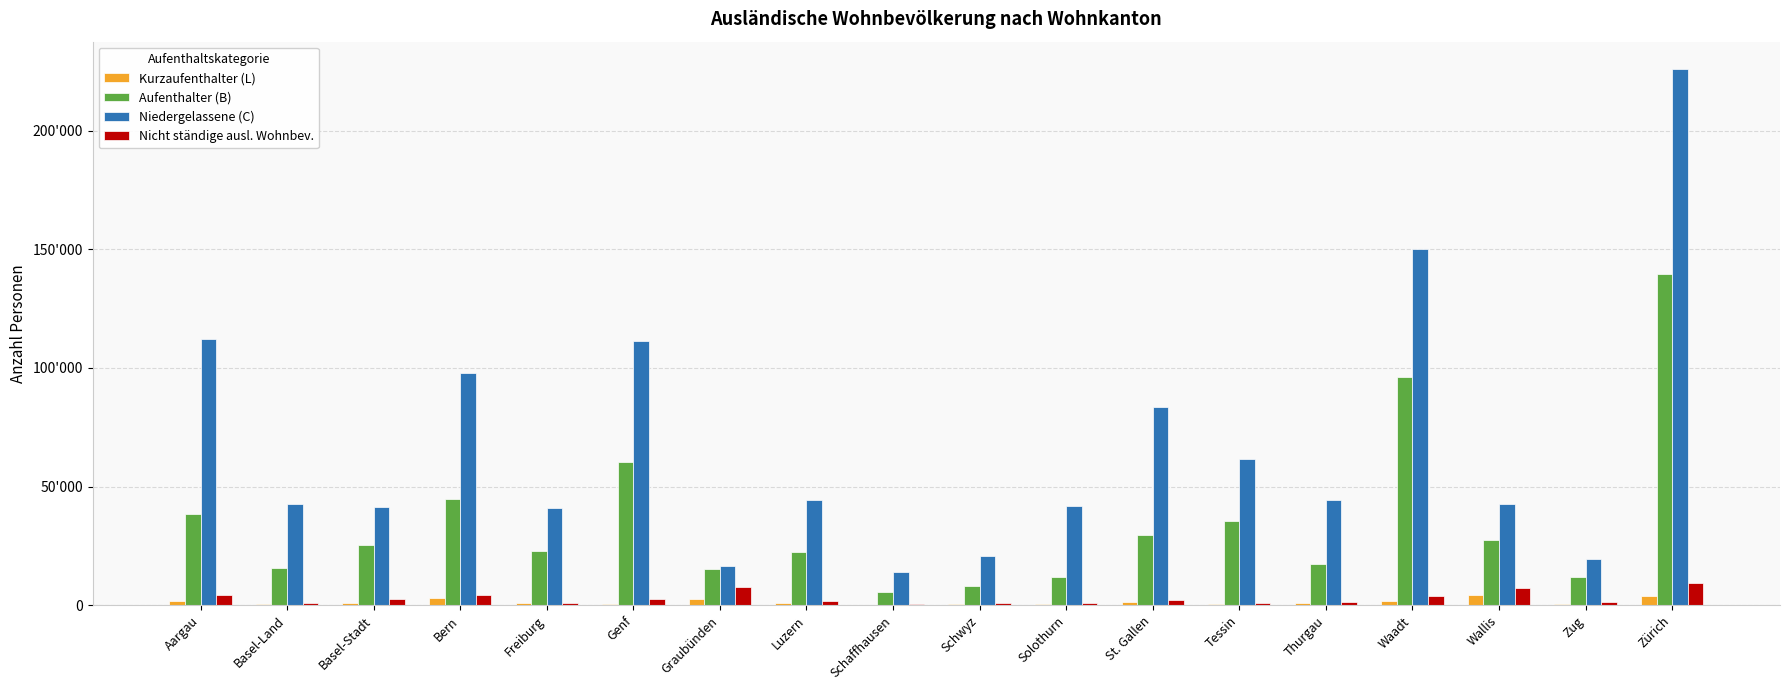

At how many categories does at least one series exceed 5261?

18